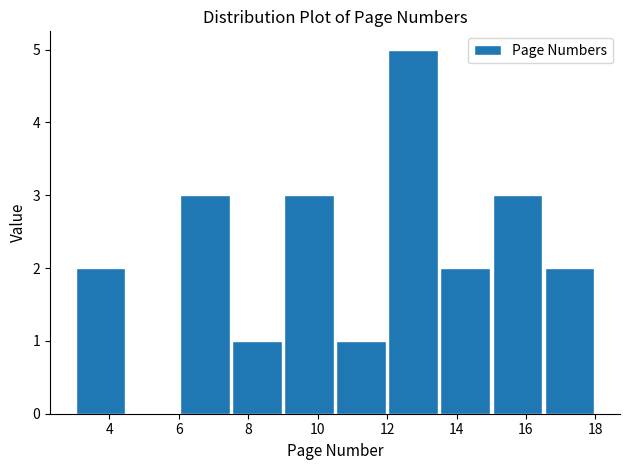

How tall is the bar that spans 3.0 to 4.5 on the x-axis? Neither the bar edges nor the heights are printed on the chart, so give them approximately, as read against the axes.

2